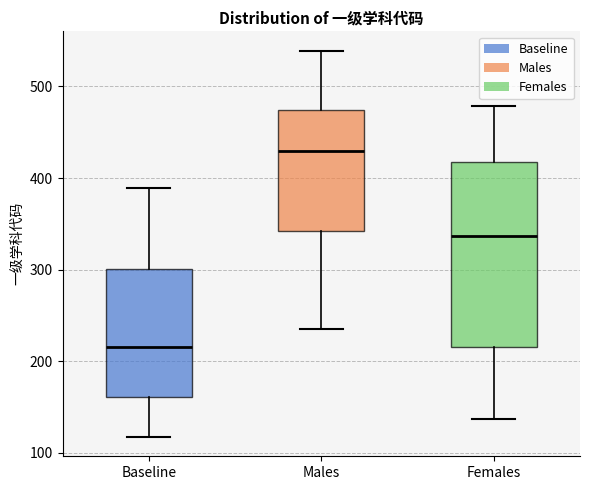

Reading left to right, read every box against the y-axis: the position of its median line, the range the box covers, and the ends of its whiskers. The values are not printed on the chart, so give them approximately, as read against the axis.

Baseline: median 220, box 160 to 300, whiskers 120 to 390
Males: median 430, box 340 to 470, whiskers 240 to 540
Females: median 340, box 220 to 420, whiskers 140 to 480